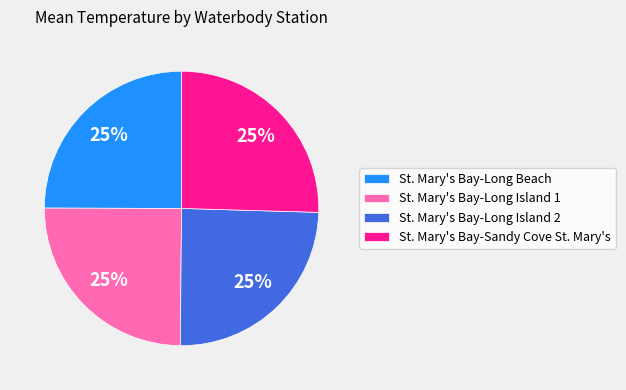

How many segments does this pie chart have?

4